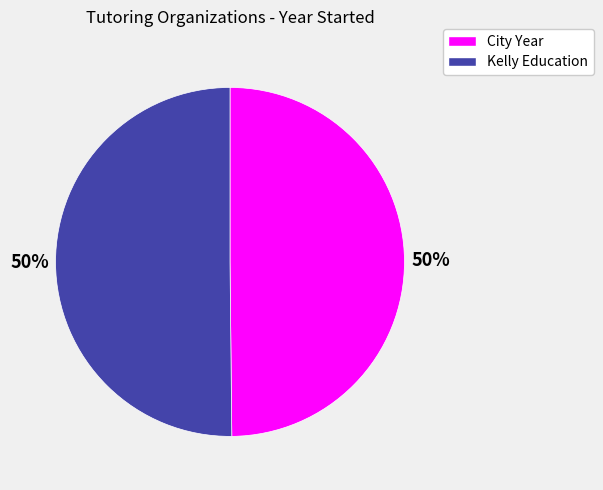

Combined, do City Year and Kelly Education account for over 50%?

Yes